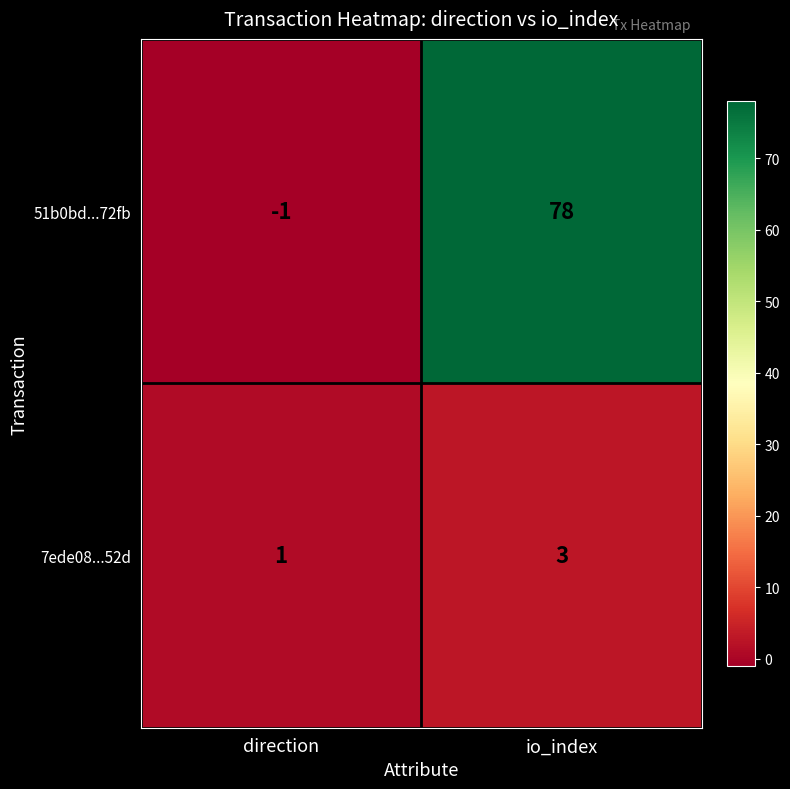

Where is 51b0bd...72fb nearest to the value 38?

direction